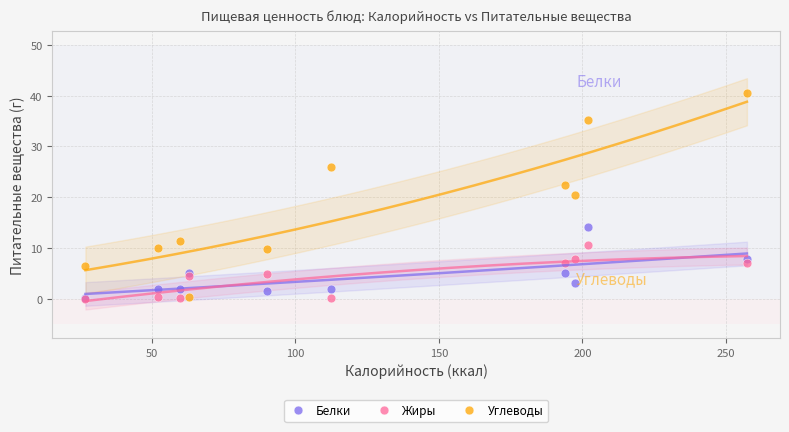

Which series has the widest spread of Y values?

Углеводы